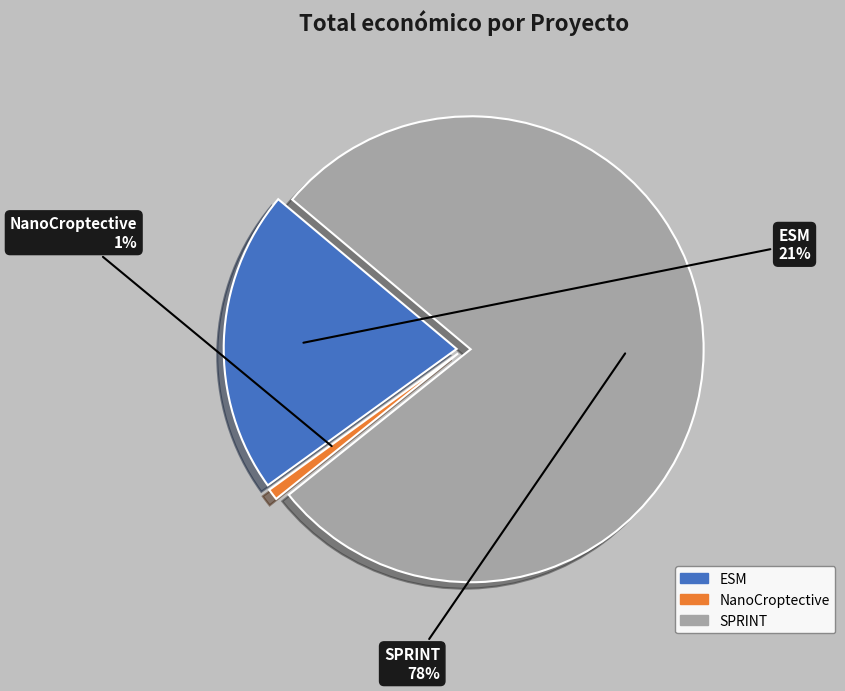

To the nearest percent, what is the difference between the largest and smallest slice percentages?

77%